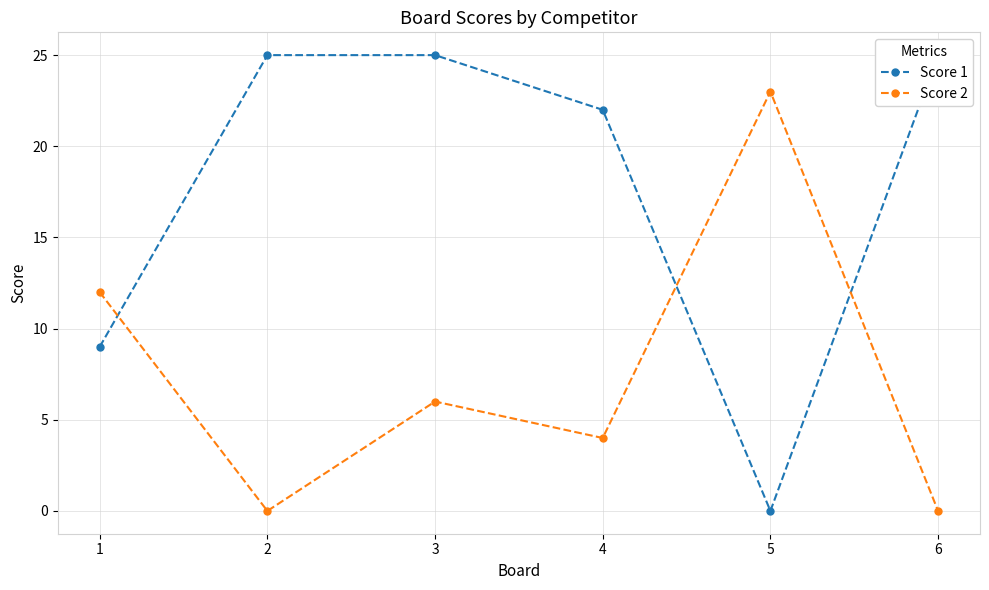

Which series has the largest total across all categories?

Score 1